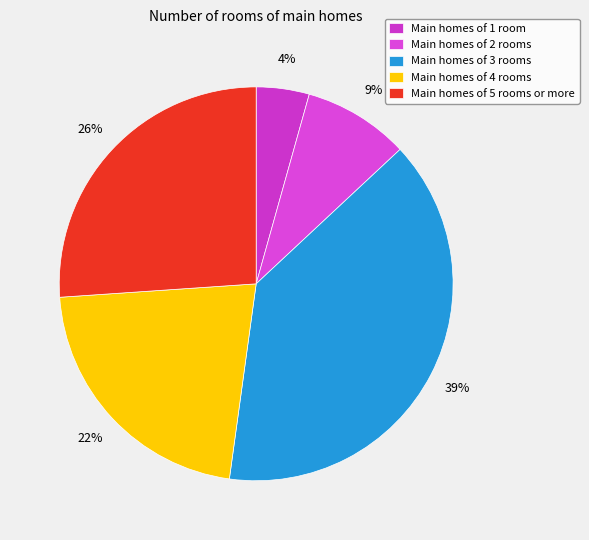

Count the number of slices in the pie.

5